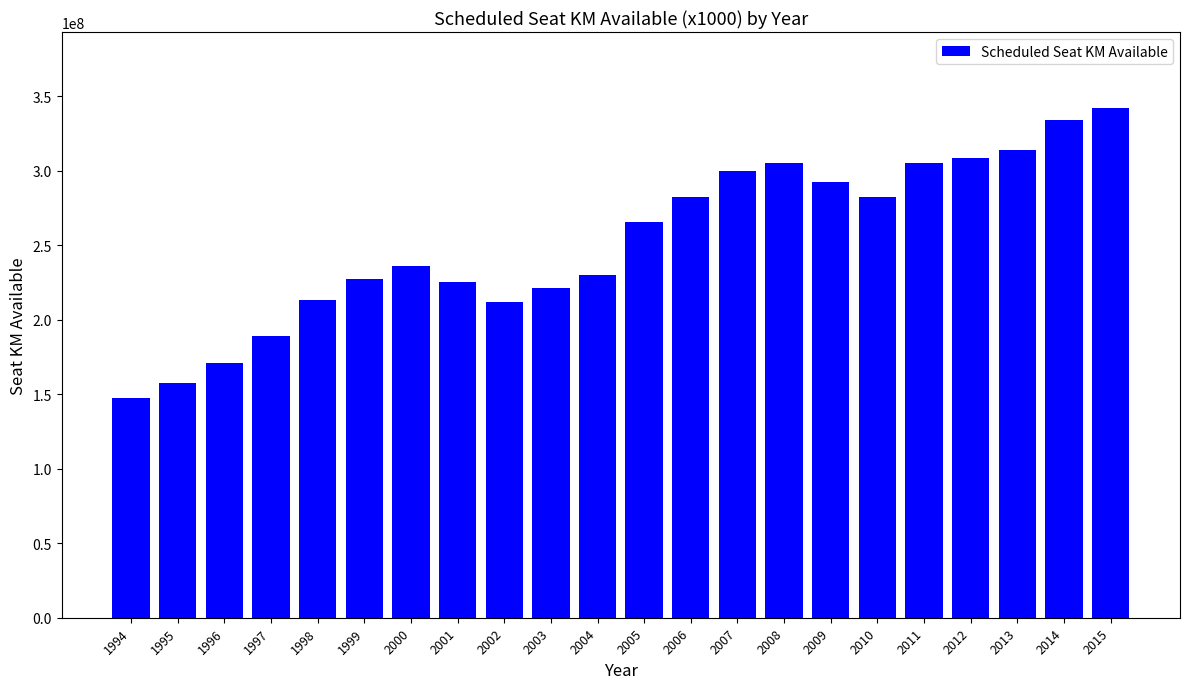

What is the sum of all values?

5560752092